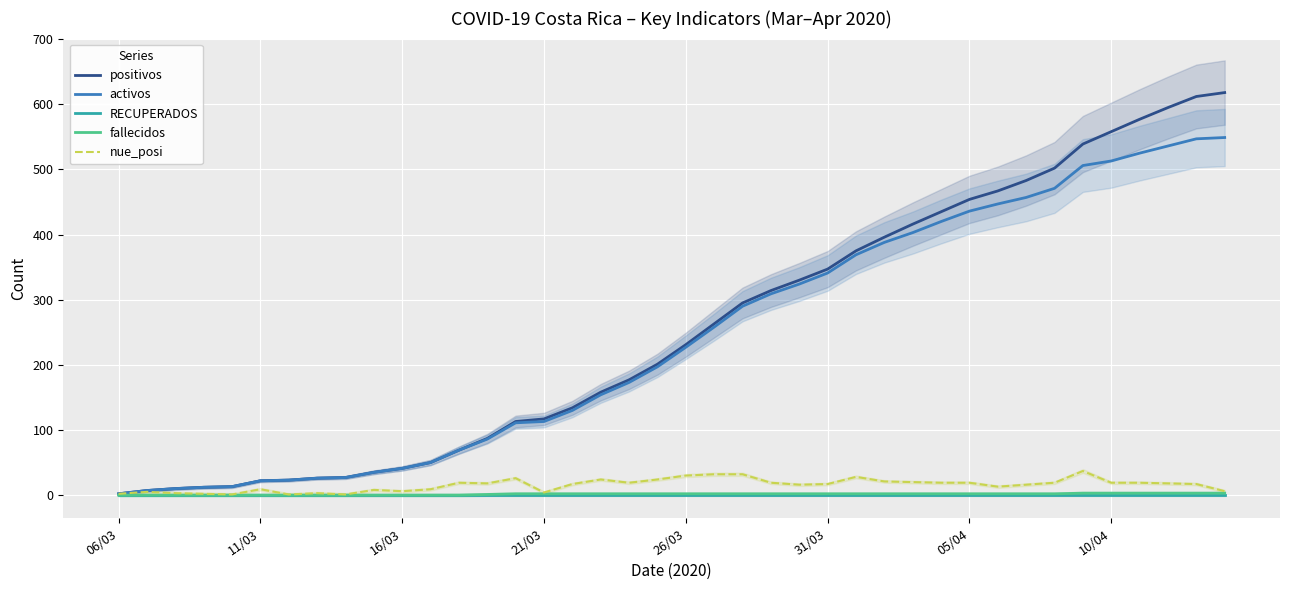

What is the difference between the maximum and minimum values in the fallecidos series?

3